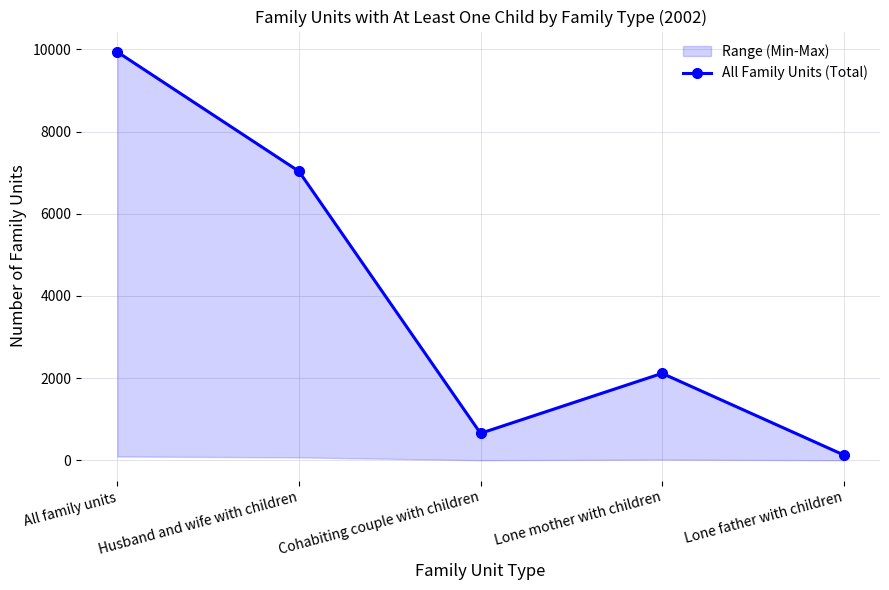

What is the maximum value shown in the chart?

9936